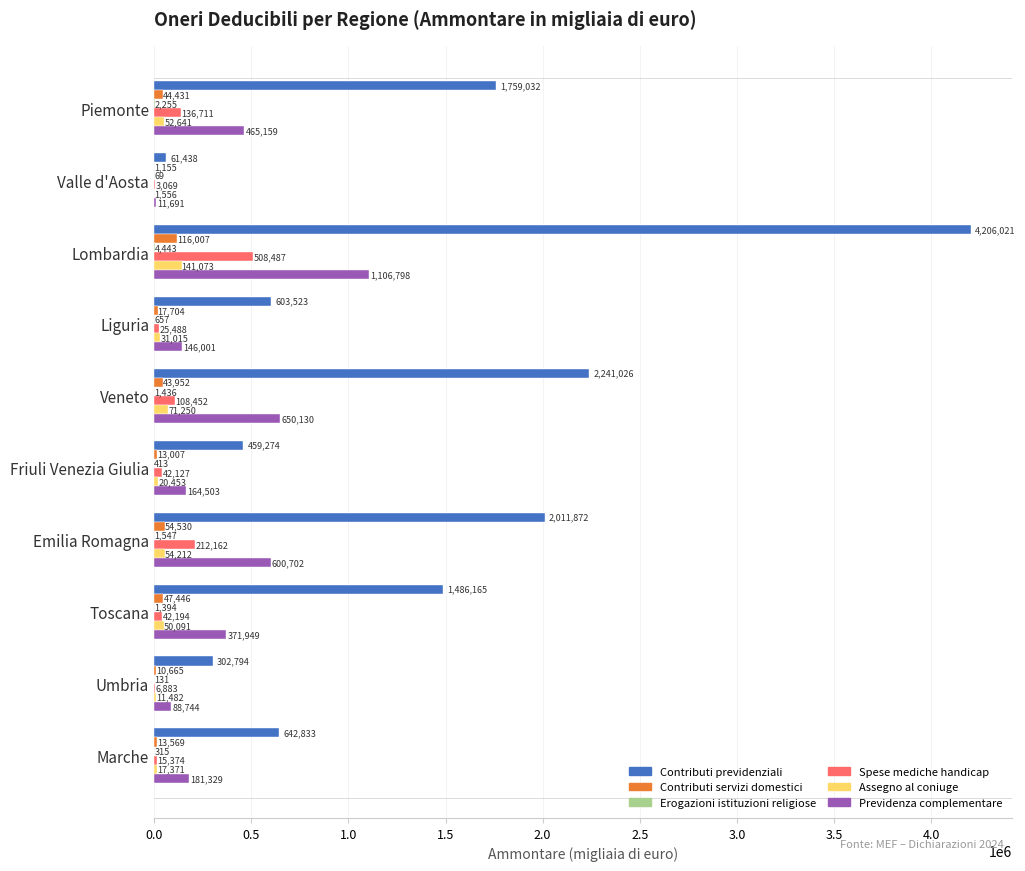

At which category is the sum across all series the highest?

Lombardia